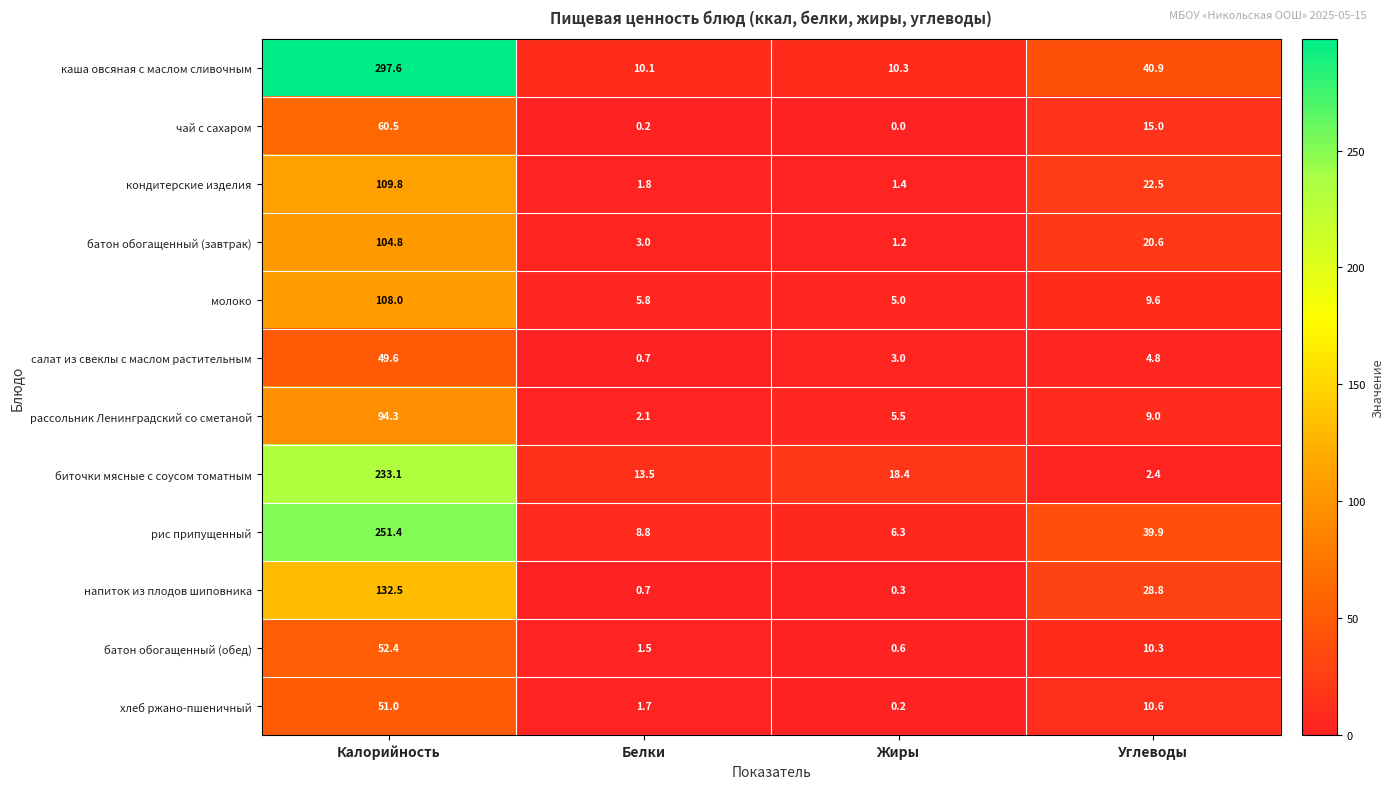

The value of чай с сахаром at Калорийность is 60.5. True or false?

True